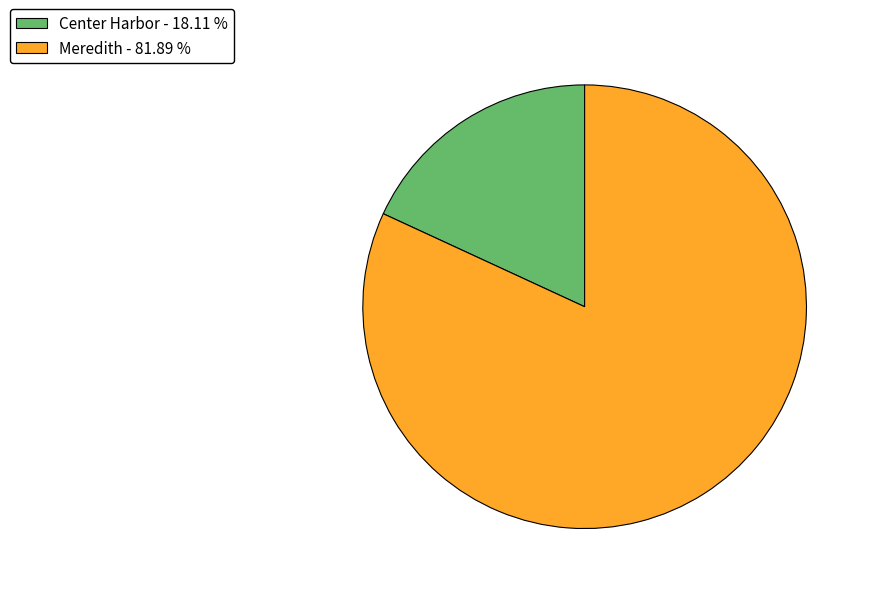

Combined, do Center Harbor - 18.11 % and Meredith - 81.89 % account for over 50%?

Yes